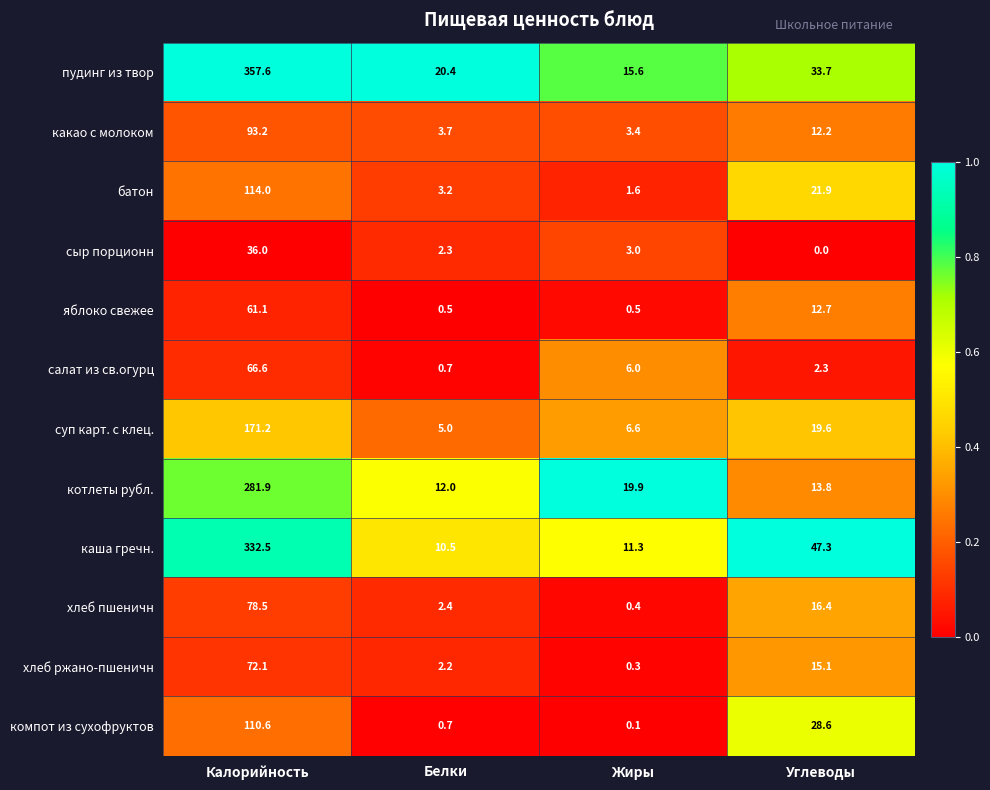

At Калорийность, list the series in order from largest to smallest.

пудинг из твор, каша гречн., котлеты рубл., суп карт. с клец., батон, компот из сухофруктов, какао с молоком, хлеб пшеничн, хлеб ржано-пшеничн, салат из св.огурц, яблоко свежее, сыр порционн